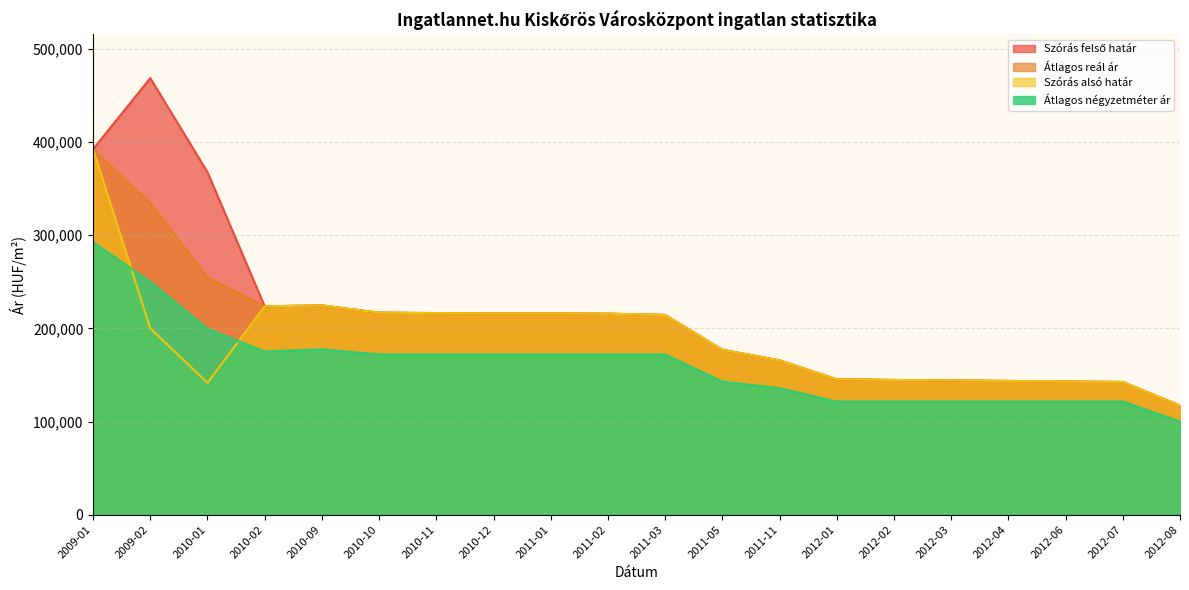

Reading left to right, what are all the values shown in this chart?

Szórás felső határ: 2009-01=392335	2009-02=468684	2010-01=367695	2010-02=223701	2010-09=224588	2010-10=216838	2010-11=216406	2010-12=215976	2011-01=215976	2011-02=215731	2011-03=214394	2011-05=177021	2011-11=165619	2012-01=145339	2012-02=144596	2012-03=144131	2012-04=143553	2012-06=142942	2012-07=142412	2012-08=117063
Átlagos reál ár: 2009-01=392335	2009-02=334334	2010-01=254620	2010-02=223701	2010-09=224588	2010-10=216838	2010-11=216406	2010-12=215976	2011-01=215976	2011-02=215731	2011-03=214394	2011-05=177021	2011-11=165619	2012-01=145339	2012-02=144596	2012-03=144131	2012-04=143553	2012-06=142942	2012-07=142412	2012-08=117063
Szórás alsó határ: 2009-01=392335	2009-02=199984	2010-01=141545	2010-02=223701	2010-09=224588	2010-10=216838	2010-11=216406	2010-12=215976	2011-01=215976	2011-02=215731	2011-03=214394	2011-05=177021	2011-11=165619	2012-01=145339	2012-02=144596	2012-03=144131	2012-04=143553	2012-06=142942	2012-07=142412	2012-08=117063
Átlagos négyzetméter ár: 2009-01=292500	2009-02=250014	2010-01=199553	2010-02=175220	2010-09=177539	2010-10=172000	2010-11=172000	2010-12=172000	2011-01=172000	2011-02=172000	2011-03=172000	2011-05=142857	2011-11=135714	2012-01=121428	2012-02=121428	2012-03=121428	2012-04=121428	2012-06=121428	2012-07=121428	2012-08=100000